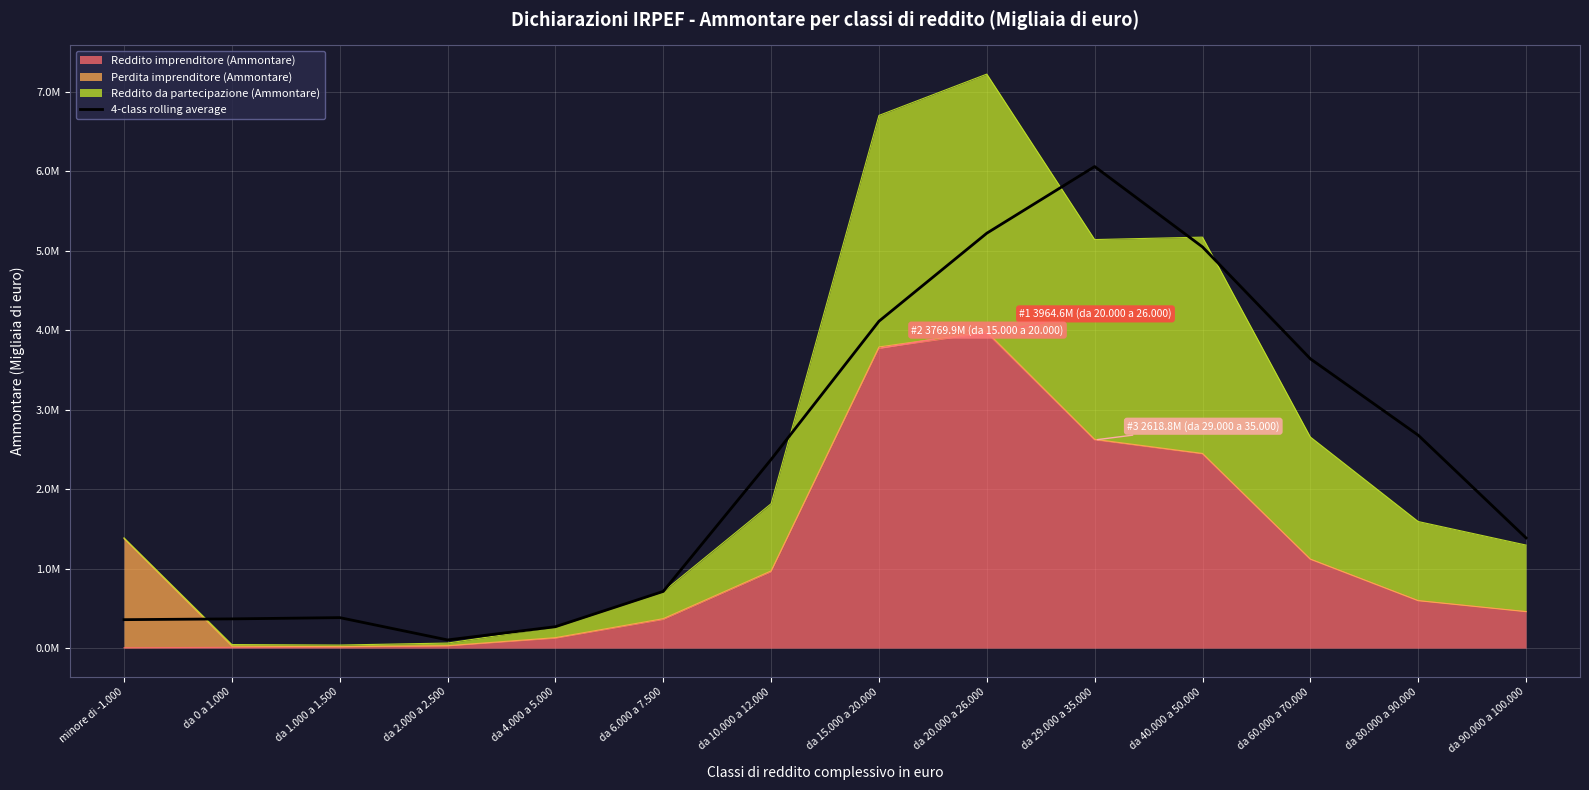

At which category does the chart reach its peak across all series?

da 29.000 a 35.000